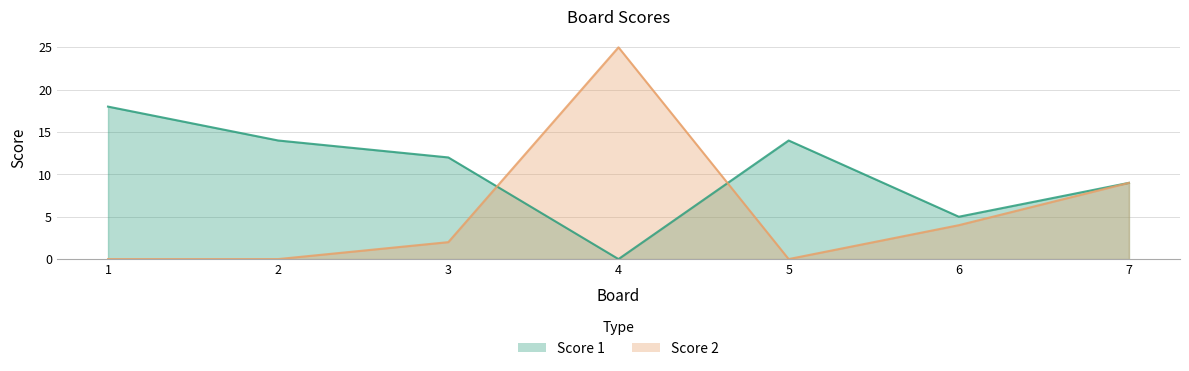

List the labels in order of Score 2 value, largest first.

4, 7, 6, 3, 1, 2, 5